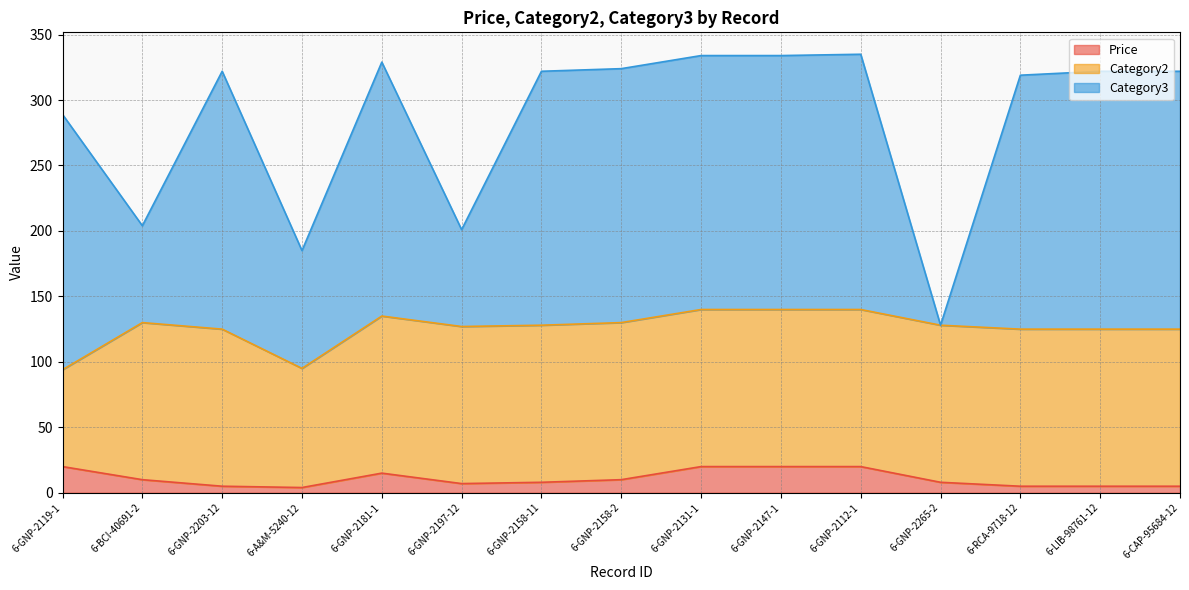

Rank the series at 6-BCI-40691-2 from highest to lowest value.

Category2, Category3, Price